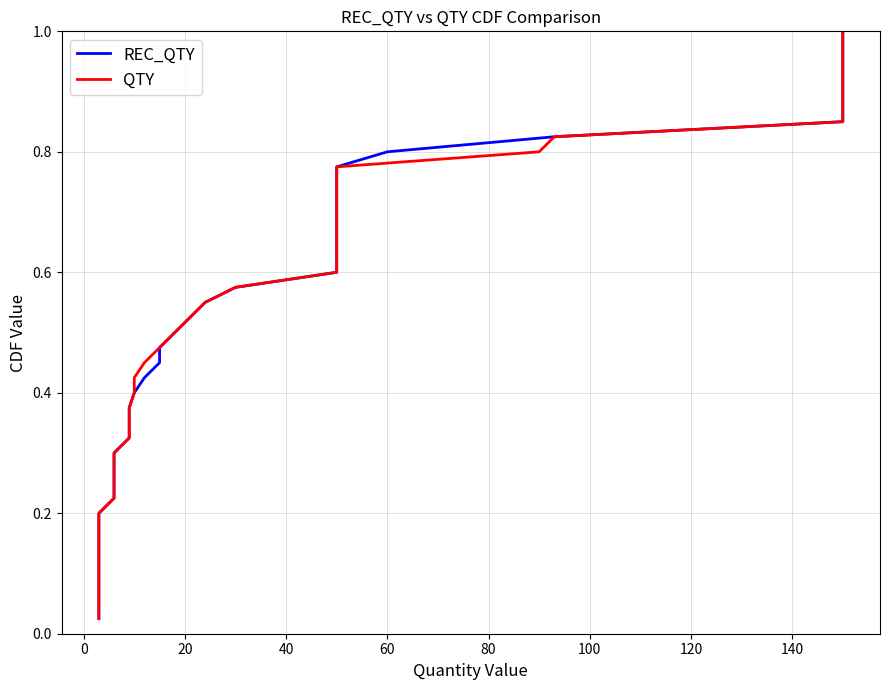

What is the difference between the maximum and minimum values in the QTY series?

1.0